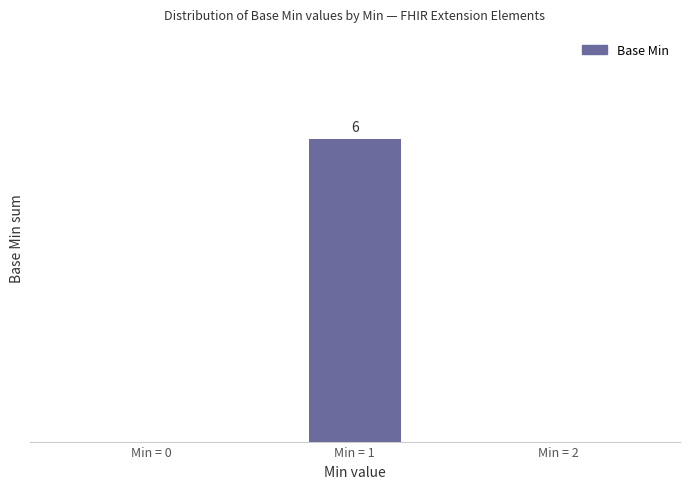

Where is the data nearest to the value 3?

Min = 0